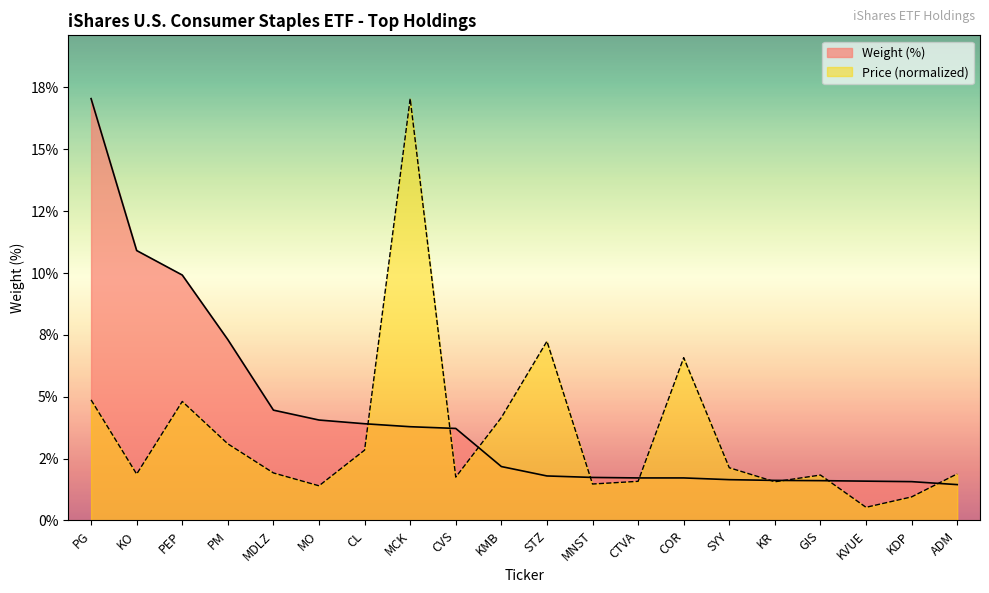

What is the spread (max minus min) of values at KVUE?

1.1